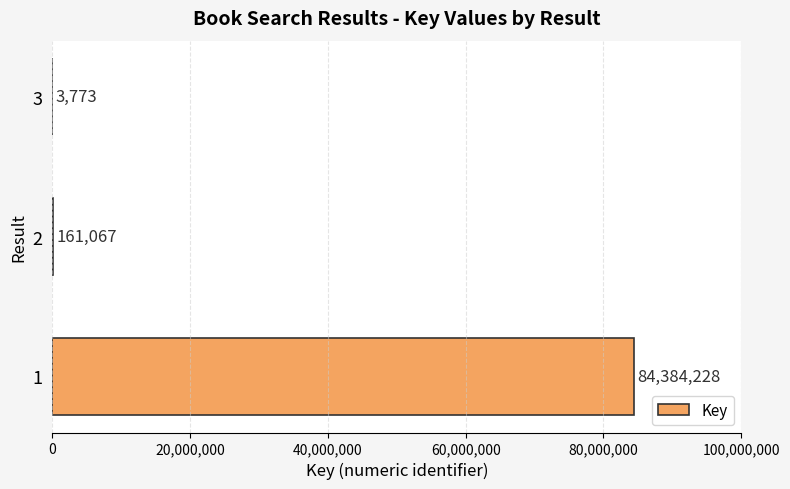

Reading bottom to top, extract all data points from this chart.

1=84384228	2=161067	3=3773